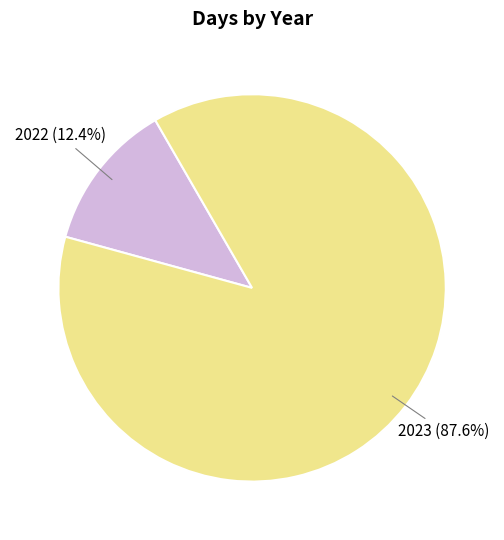

Count the number of slices in the pie.

2